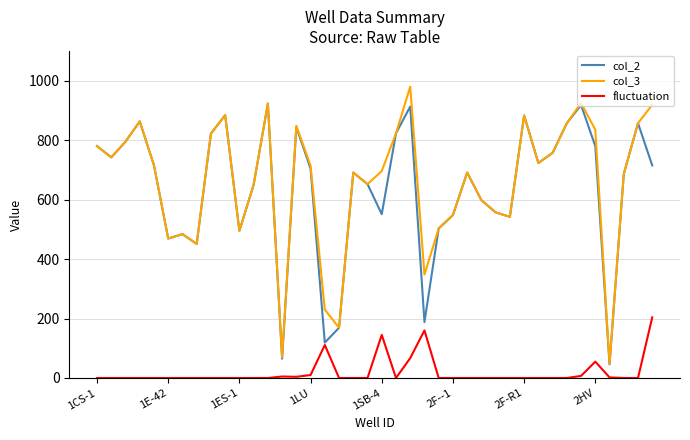

True or false: fluctuation and col_3 cross at least once.

False